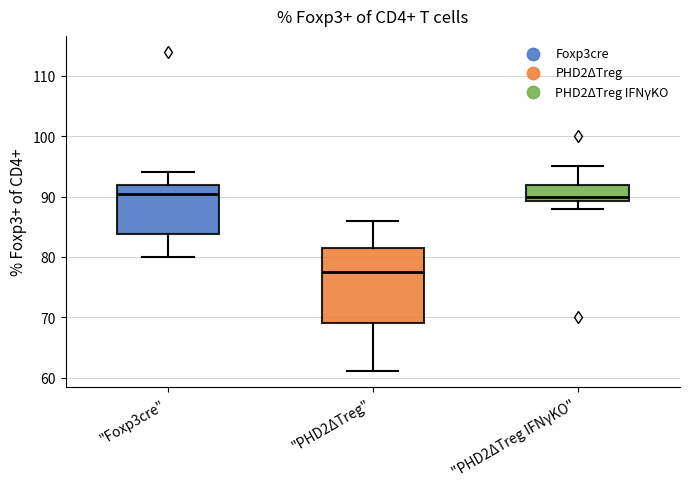

Where does the median line of the box for "Foxp3cre" sit on the y-axis? The values are not printed on the chart, so give them approximately, as read against the axis.

91